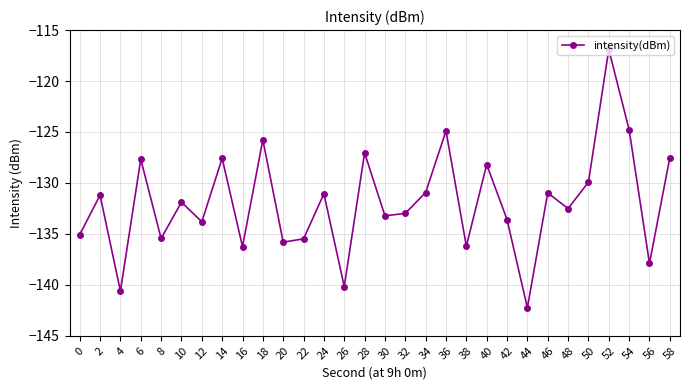

What is the minimum value shown in the chart?

-142.2